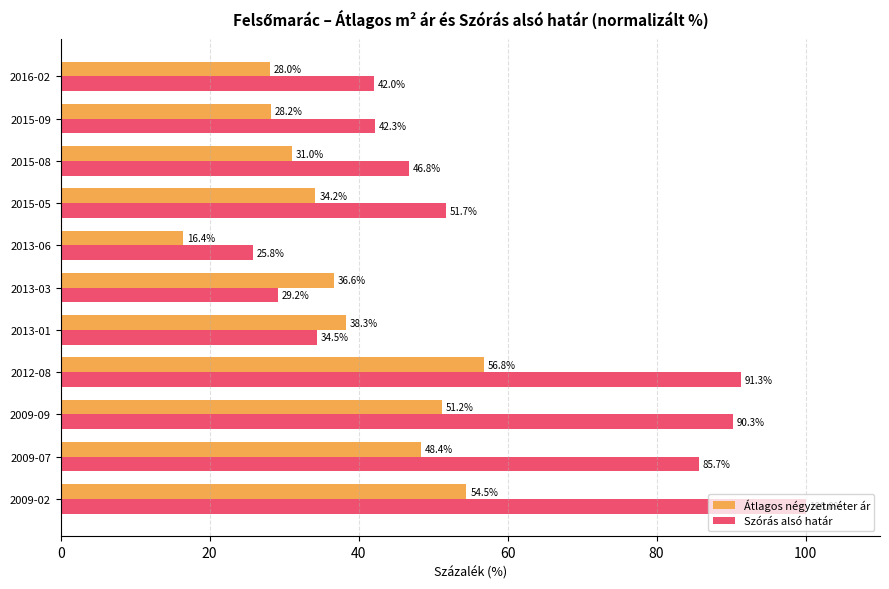

What is the difference between the second highest and minimum values in the Átlagos négyzetméter ár series?

38.0